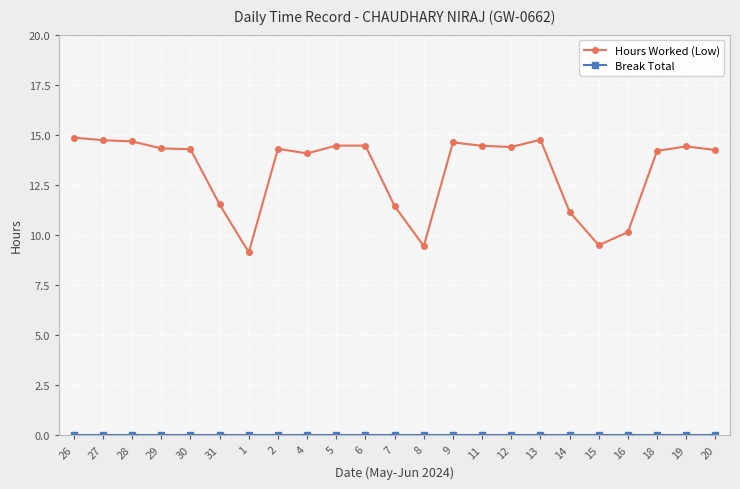

Which series has the largest total across all categories?

Hours Worked (Low)